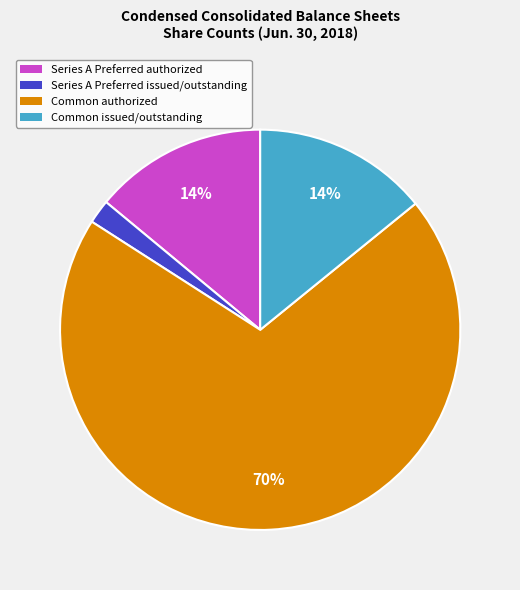

To the nearest percent, what is the difference between the largest and smallest slice percentages?

68%